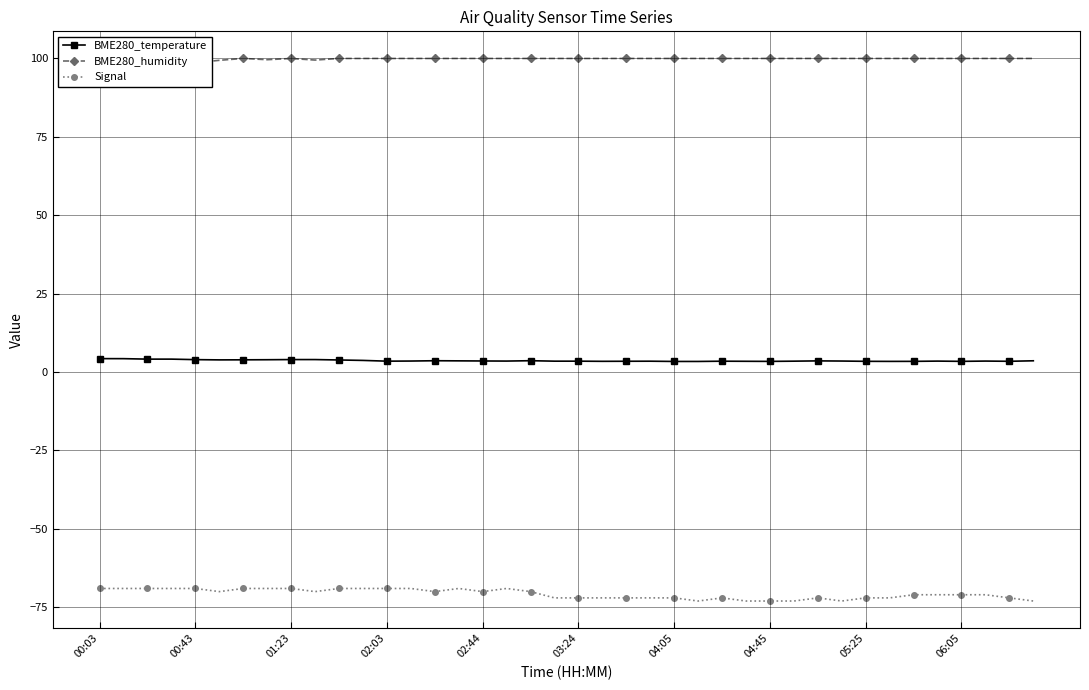

True or false: BME280_humidity has a value of 131.0 at 10.

False